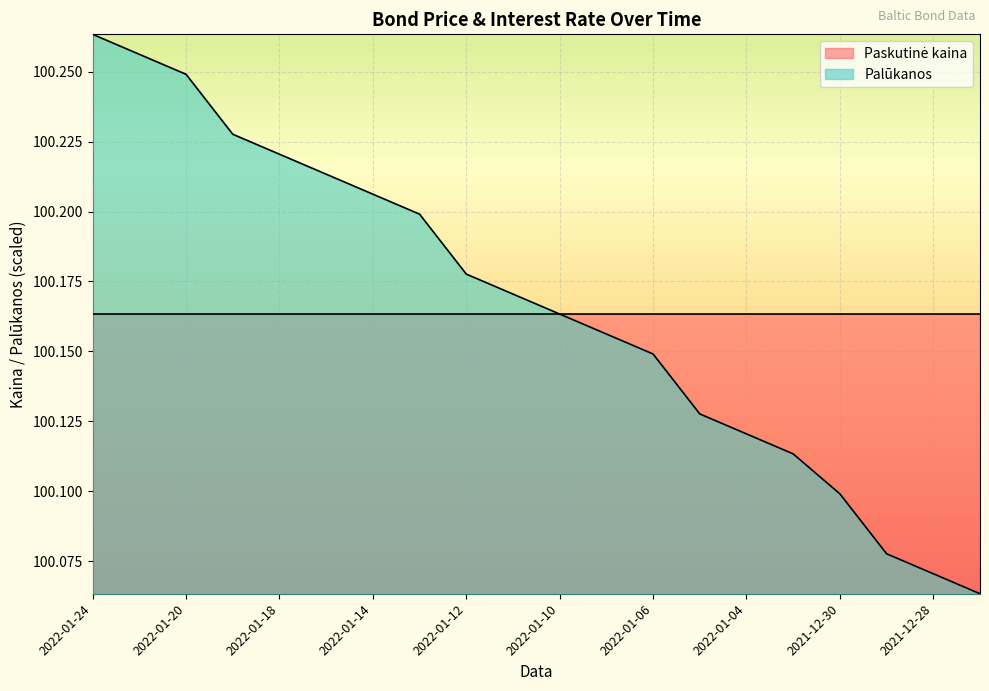

True or false: the data shows 100.2 at 2022-01-12.

True